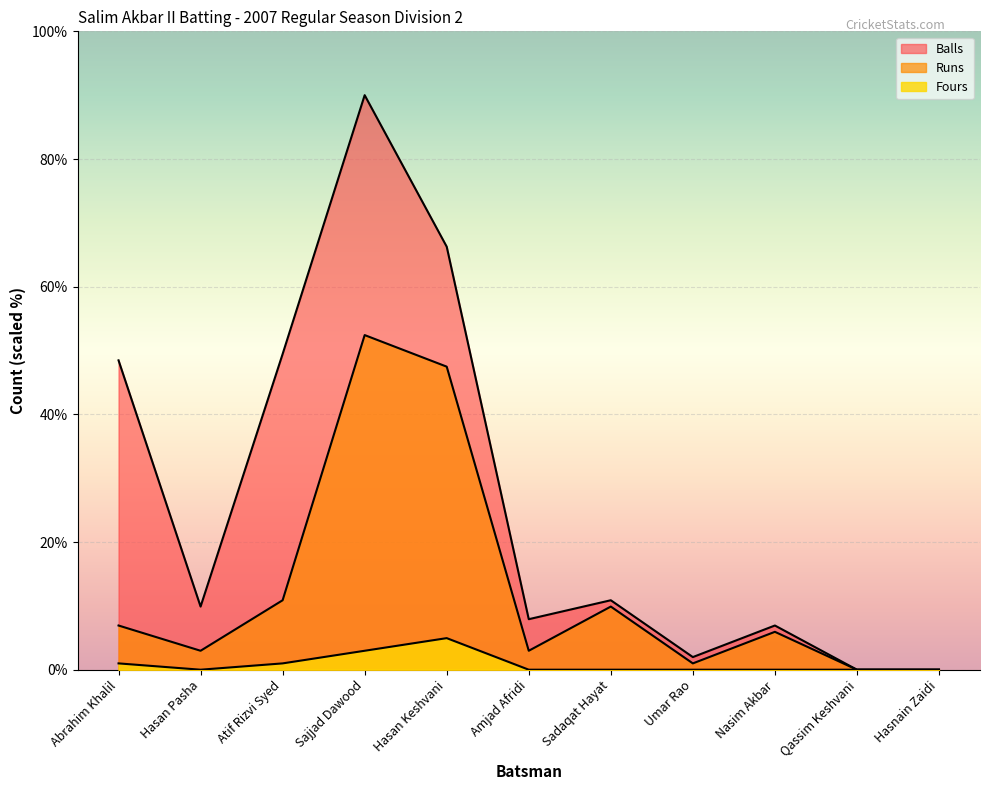

True or false: Runs has a value of 47.5 at Hasan Keshvani.

True